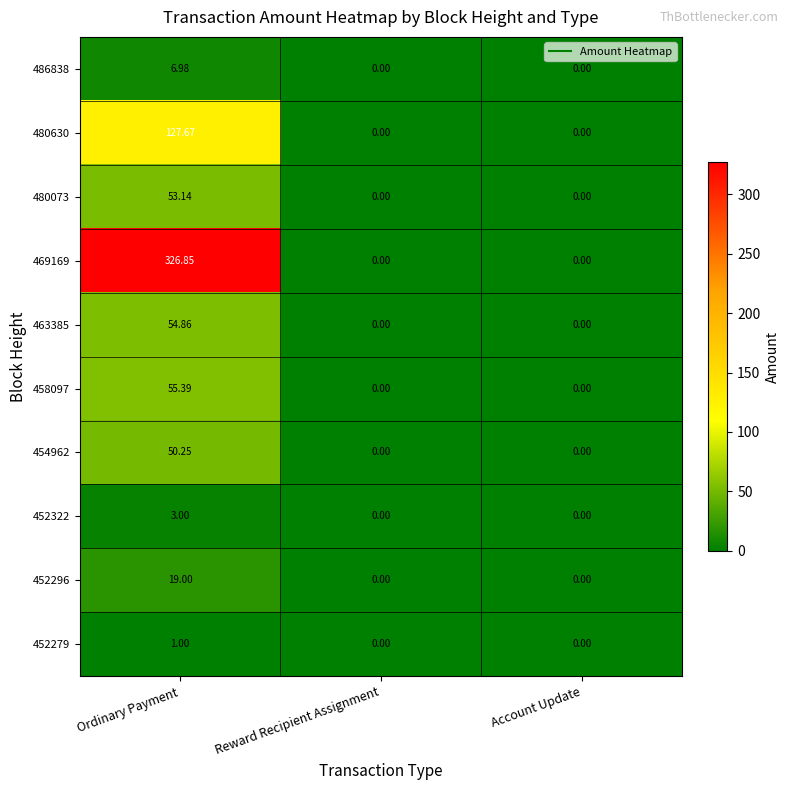

Between Ordinary Payment and Account Update, which series saw the biggest shift?

469169